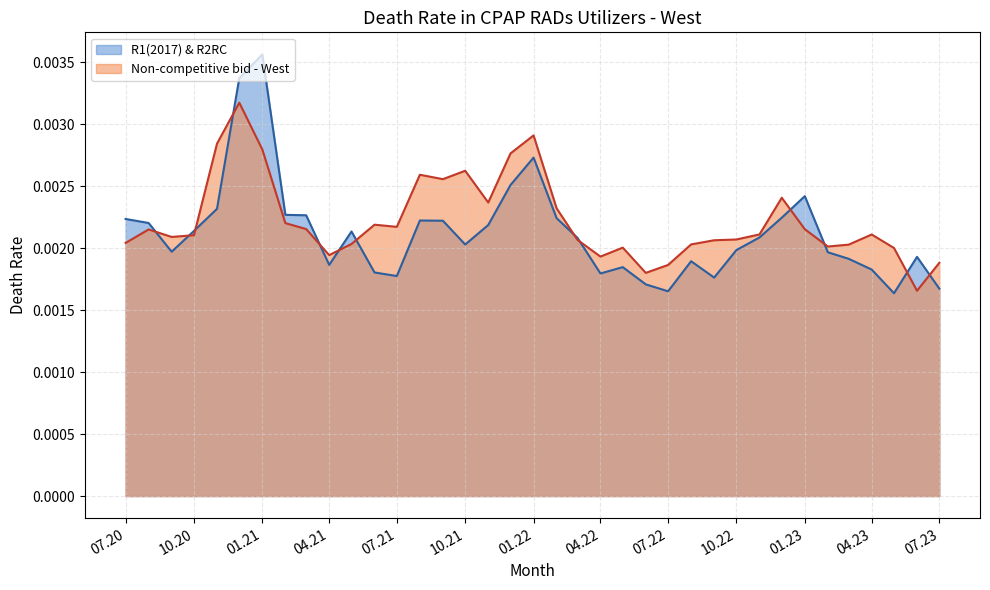

Which series has the widest spread of values?

R1(2017) & R2RC